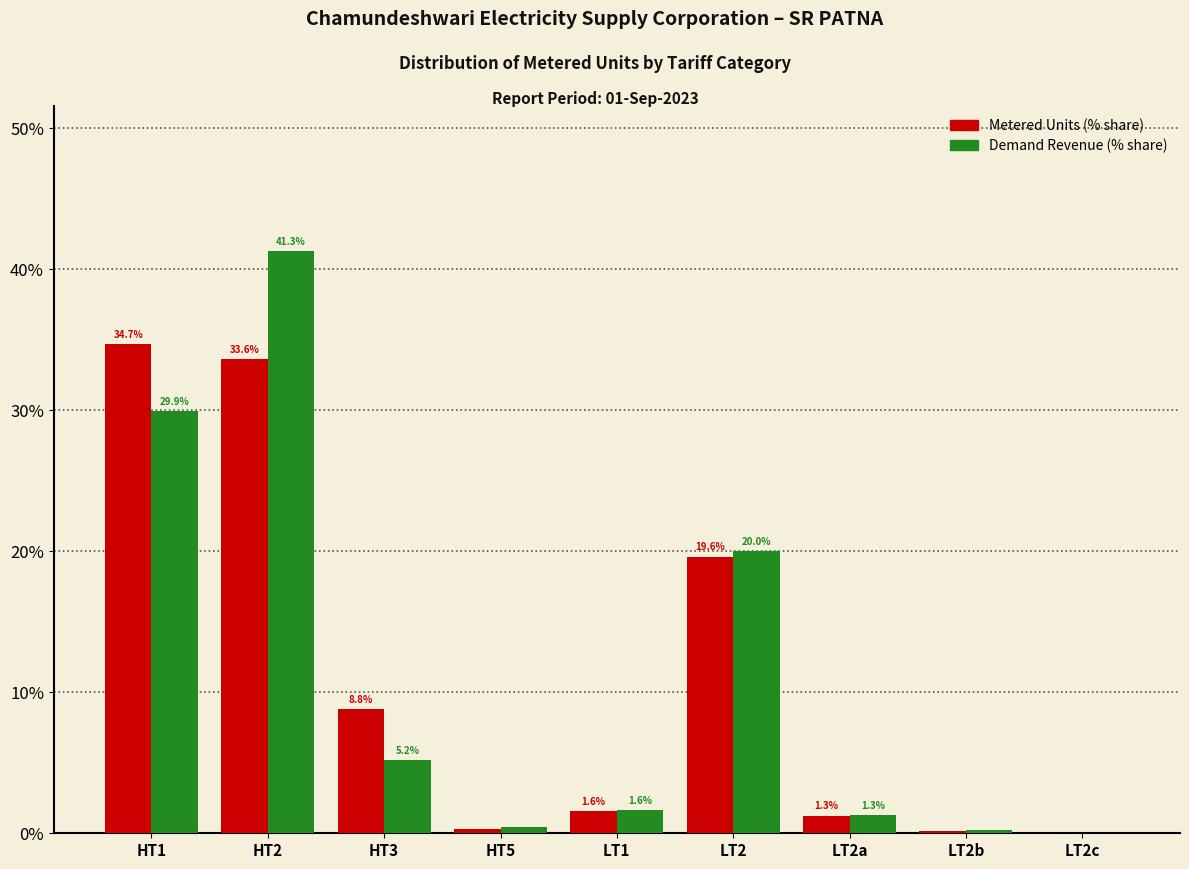

What is the highest value of the Demand Revenue (% share) series?

41.3